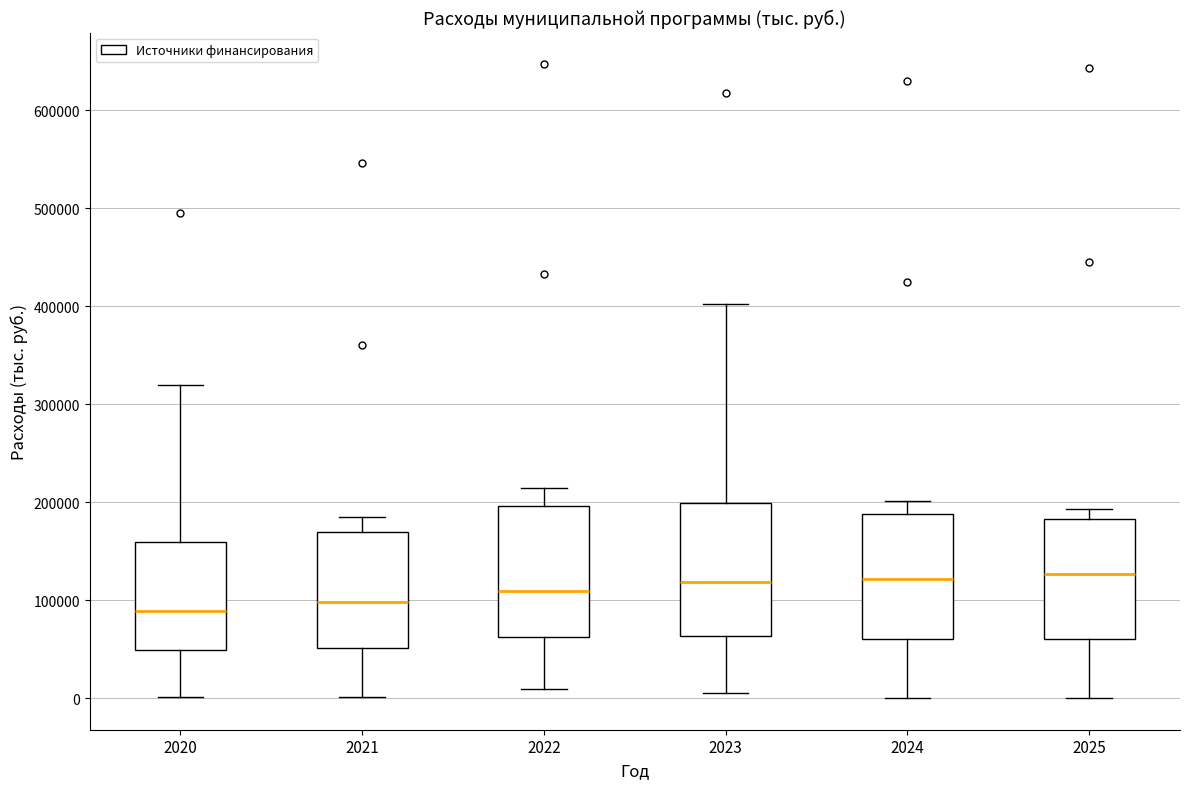

Reading left to right, read every box against the y-axis: the position of its median line, the range the box covers, and the ends of its whiskers. The values are not printed on the chart, so give them approximately, as read against the axis.

2020: median 90000, box 50000 to 160000, whiskers 0 to 320000
2021: median 100000, box 50000 to 170000, whiskers 0 to 190000
2022: median 110000, box 60000 to 200000, whiskers 10000 to 210000
2023: median 120000, box 60000 to 200000, whiskers 10000 to 400000
2024: median 120000, box 60000 to 190000, whiskers 0 to 200000
2025: median 130000, box 60000 to 180000, whiskers 0 to 190000